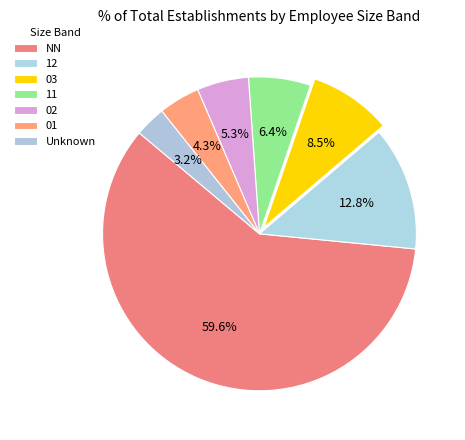

Count the number of slices in the pie.

7